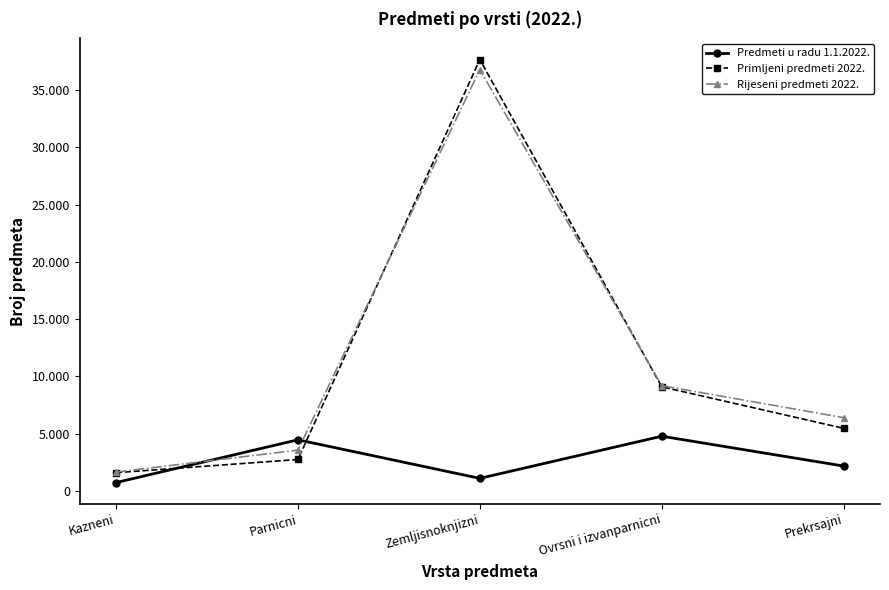

What is the total value across all series at Prekrsajni?

14032